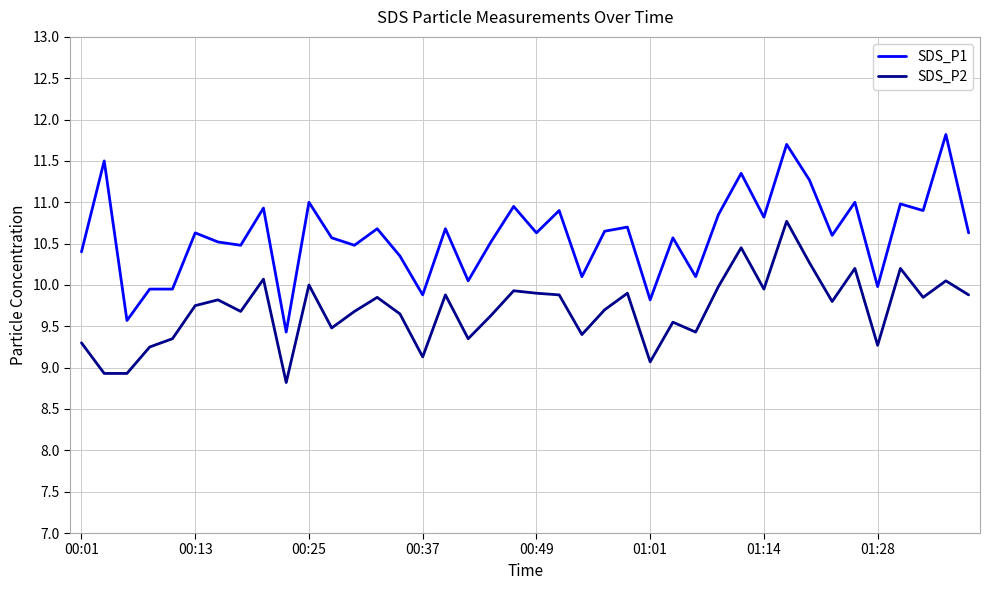

Rank the series by their average value, from highest to lowest.

SDS_P1, SDS_P2